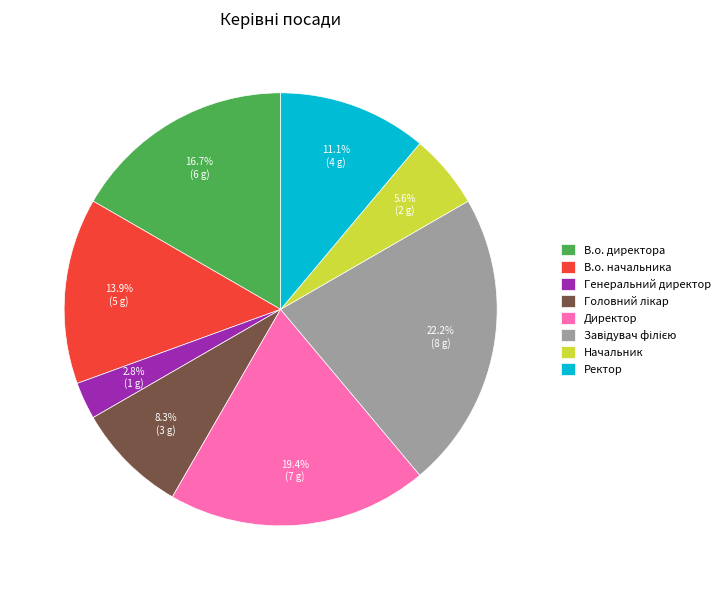

To the nearest percent, what is the difference between the Директор and Начальник slice percentages?

14%